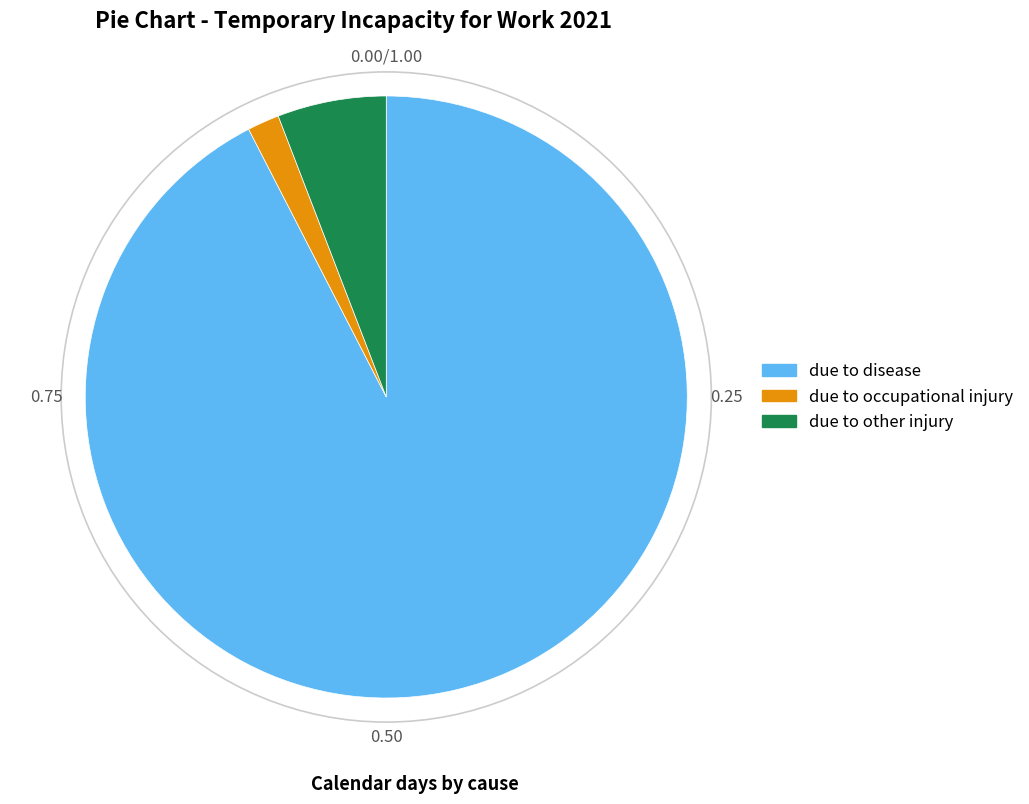

Which slice is the largest?

due to disease